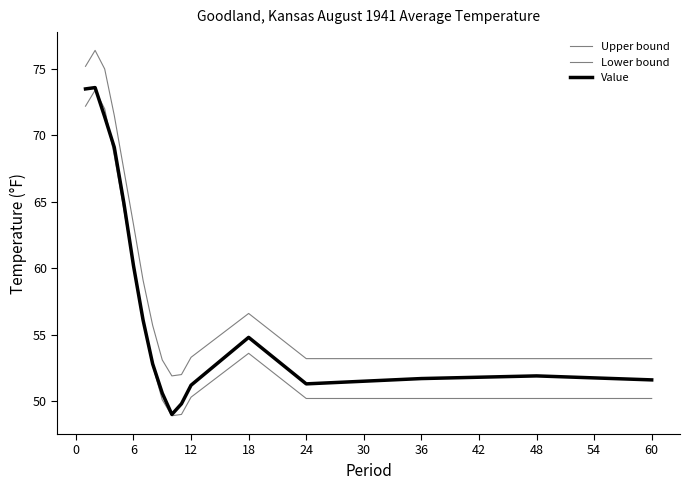

How many lines are shown in the chart?

3